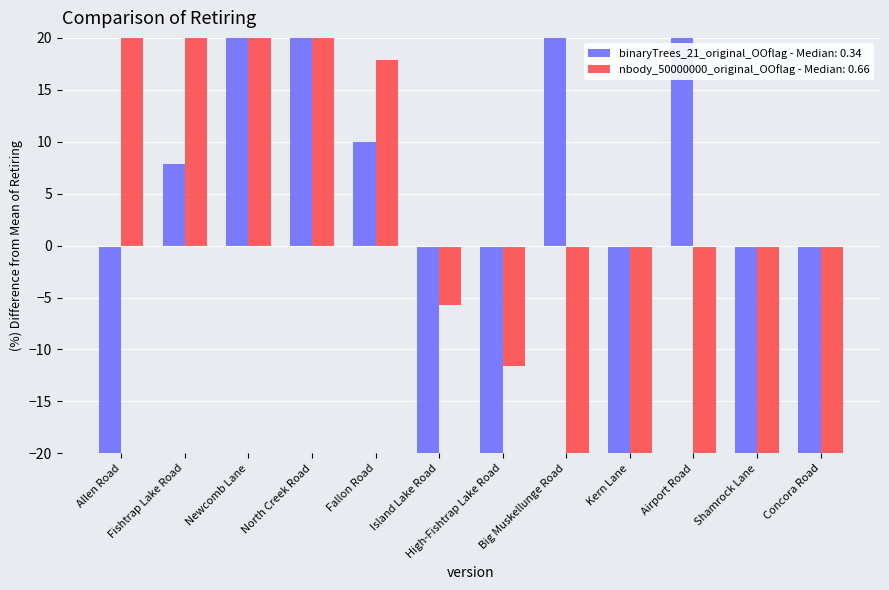

List the labels in order of binaryTrees_21_original_OOflag - Median: 0.34 value, smallest first.

Shamrock Lane, Allen Road, Concora Road, High-Fishtrap Lake Road, Kern Lane, Island Lake Road, Fishtrap Lake Road, Fallon Road, Airport Road, Big Muskellunge Road, Newcomb Lane, North Creek Road